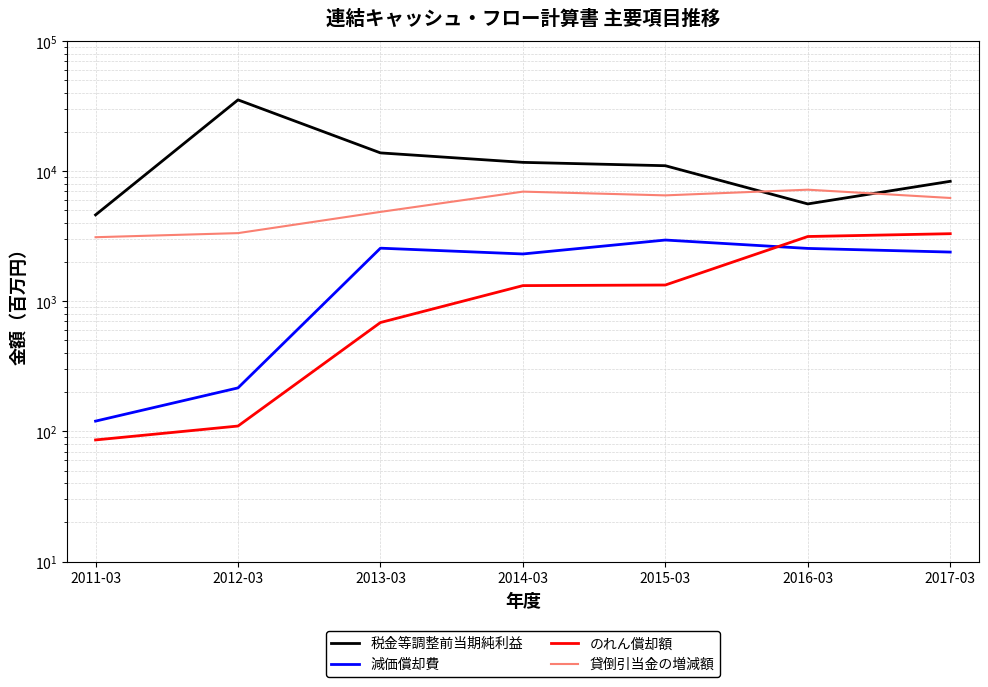

Does the chart display data point markers on the line(s)?

No